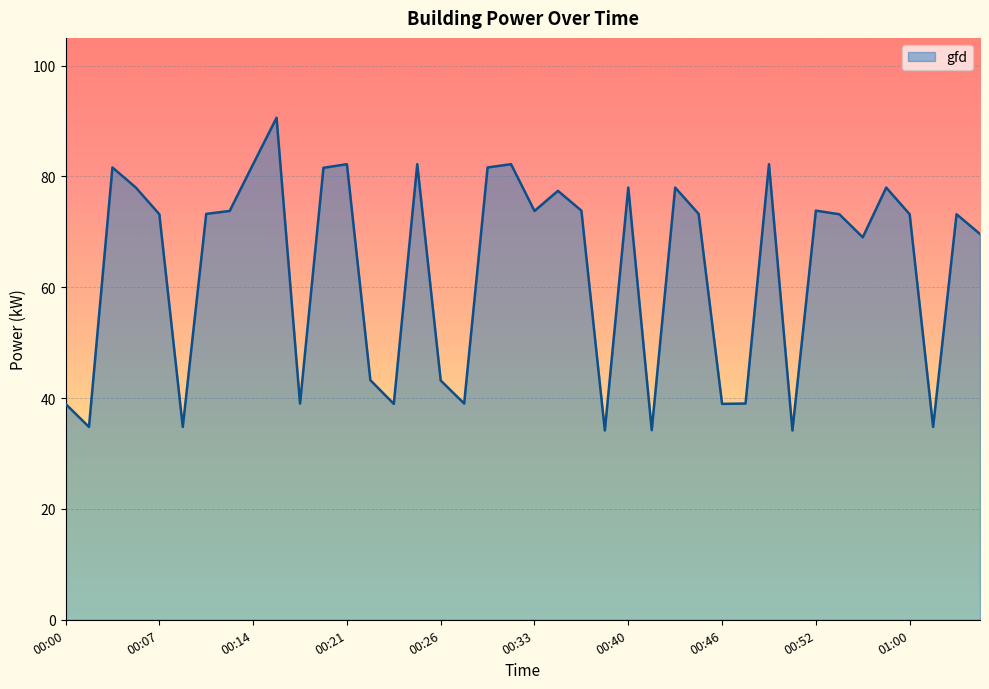

What is the sum of all values?

2536.1